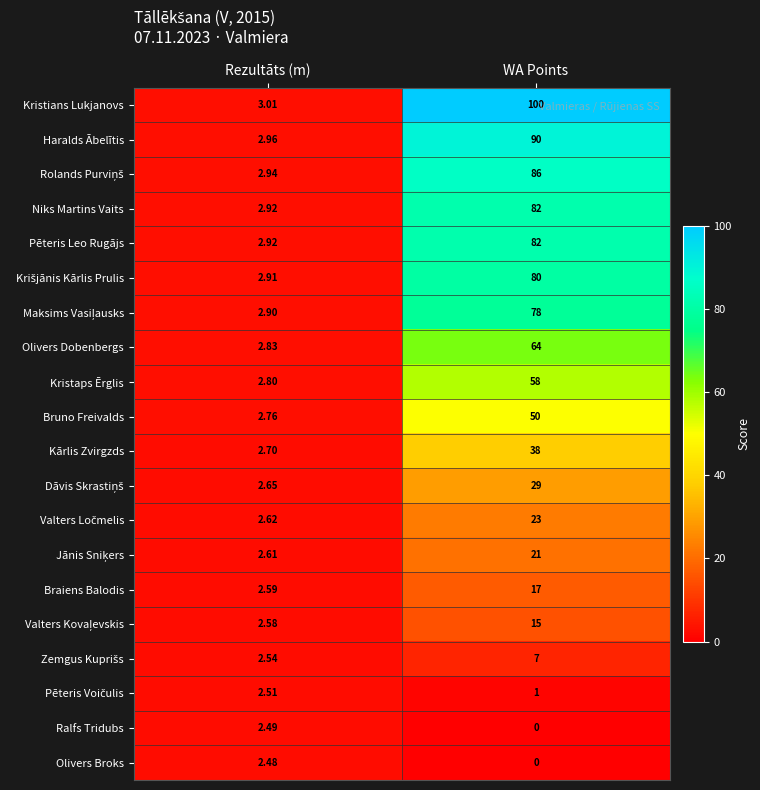

What is the spread (max minus min) of values at Rezultāts (m)?

0.5